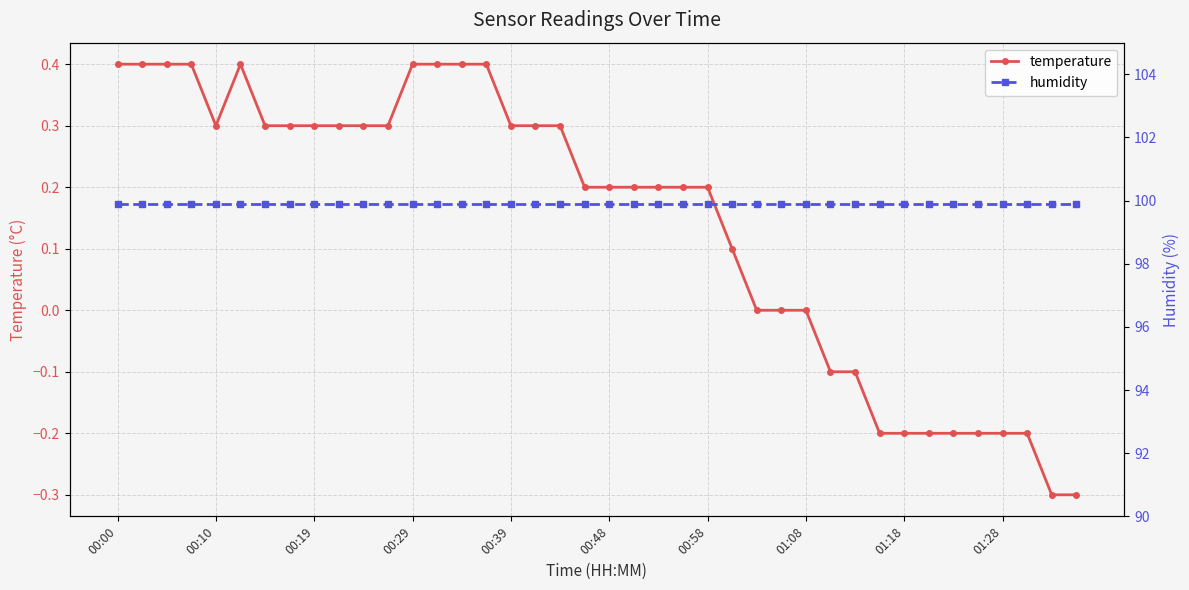

List the series in order of their overall mean, lowest first.

temperature, humidity